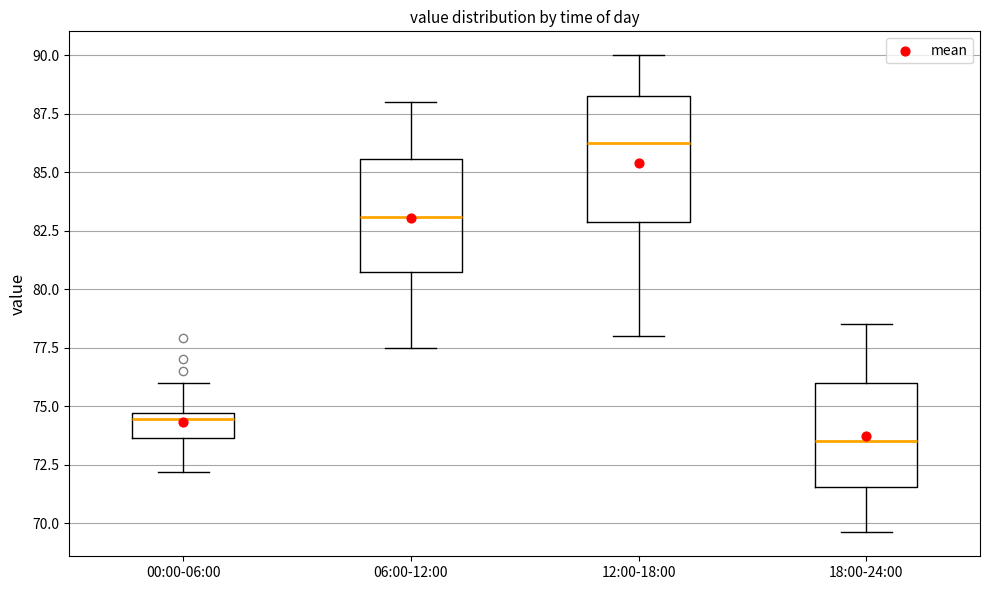

Which box's median line is the lowest?

18:00-24:00